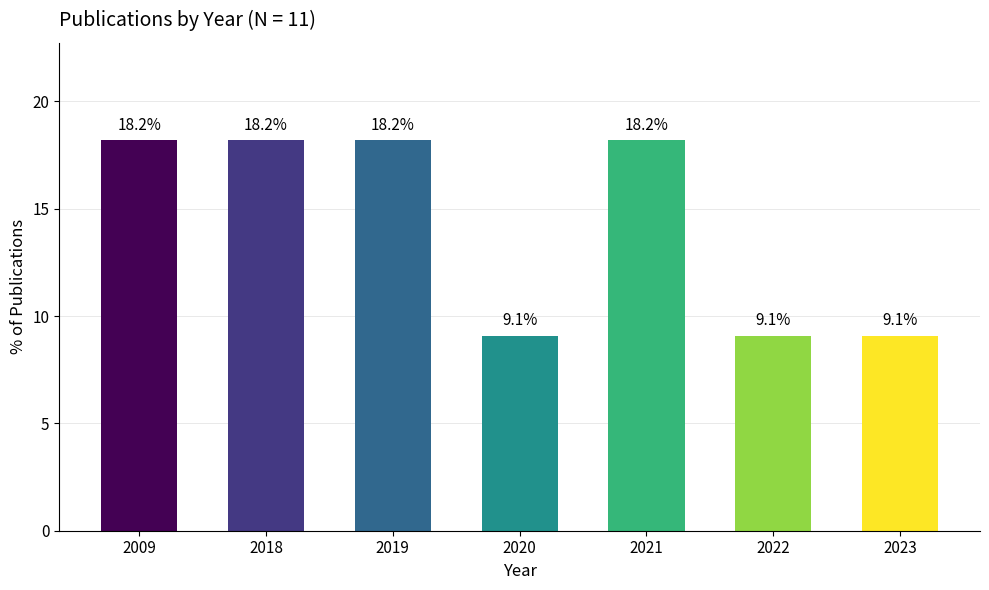

True or false: the data shows 14.6 at 2020.

False